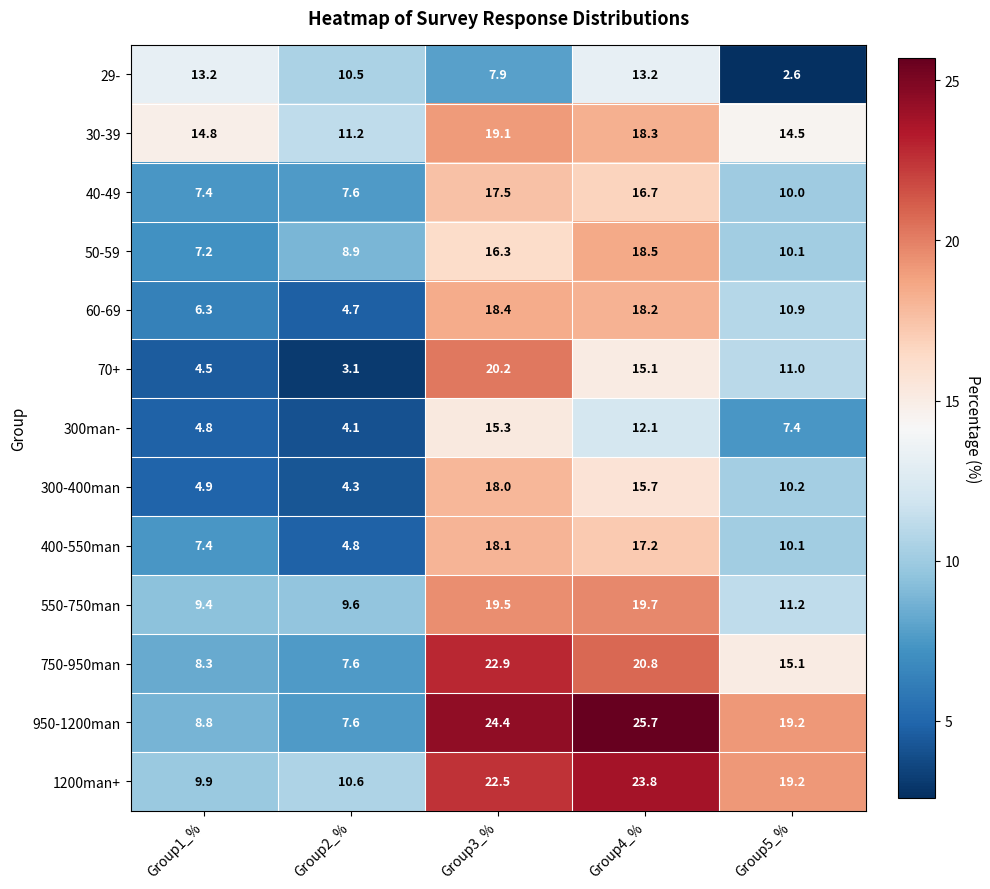

What is the sum of the 400-550man values at Group4_% and Group5_%?

27.3